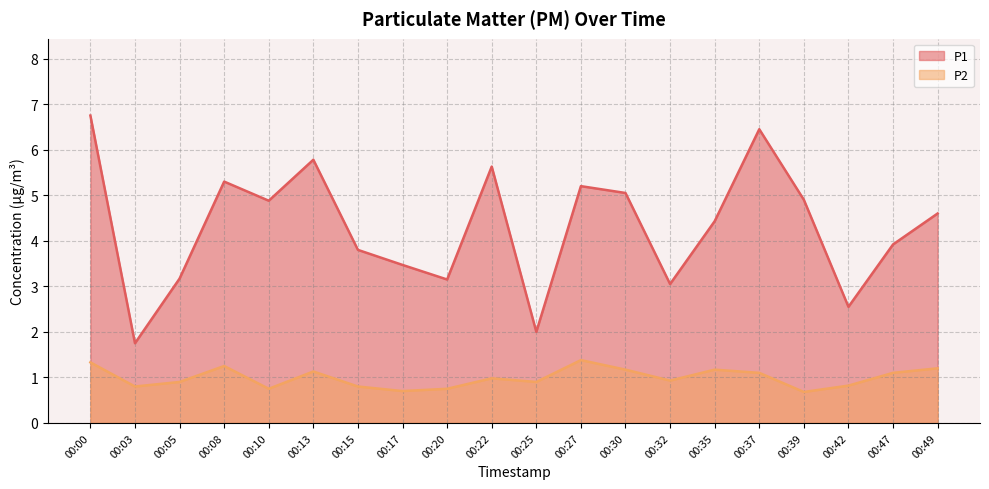

True or false: P1 and P2 intersect in this chart.

False